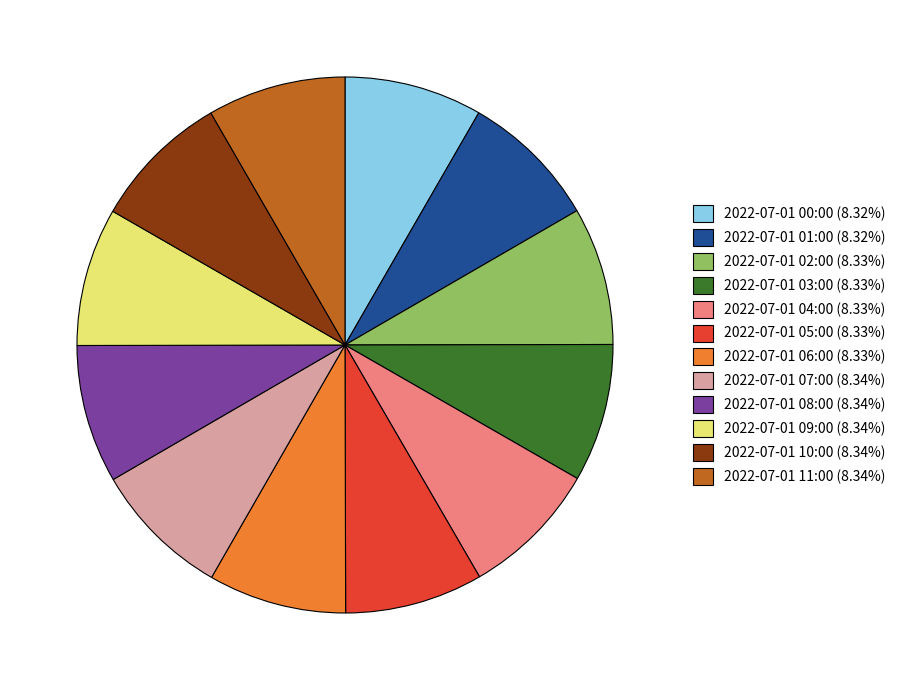

How many slices are in this pie chart?

12